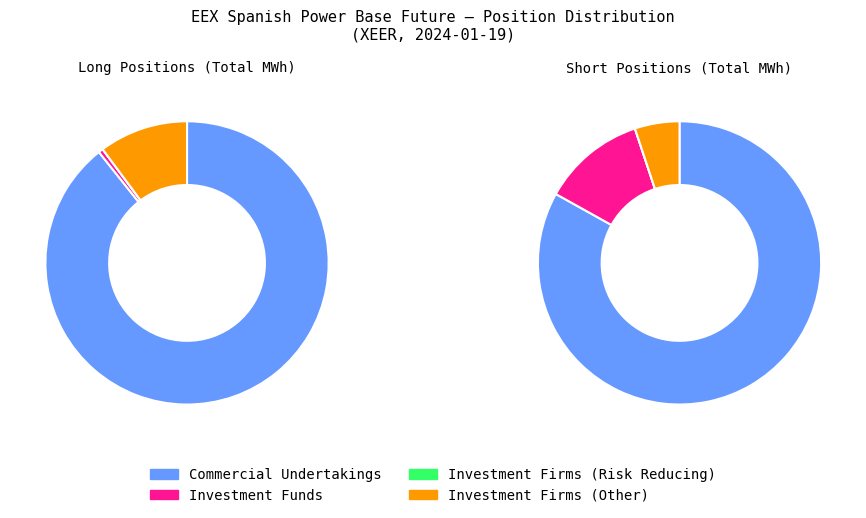

Which category has the biggest portion of the pie?

Commercial Undertakings